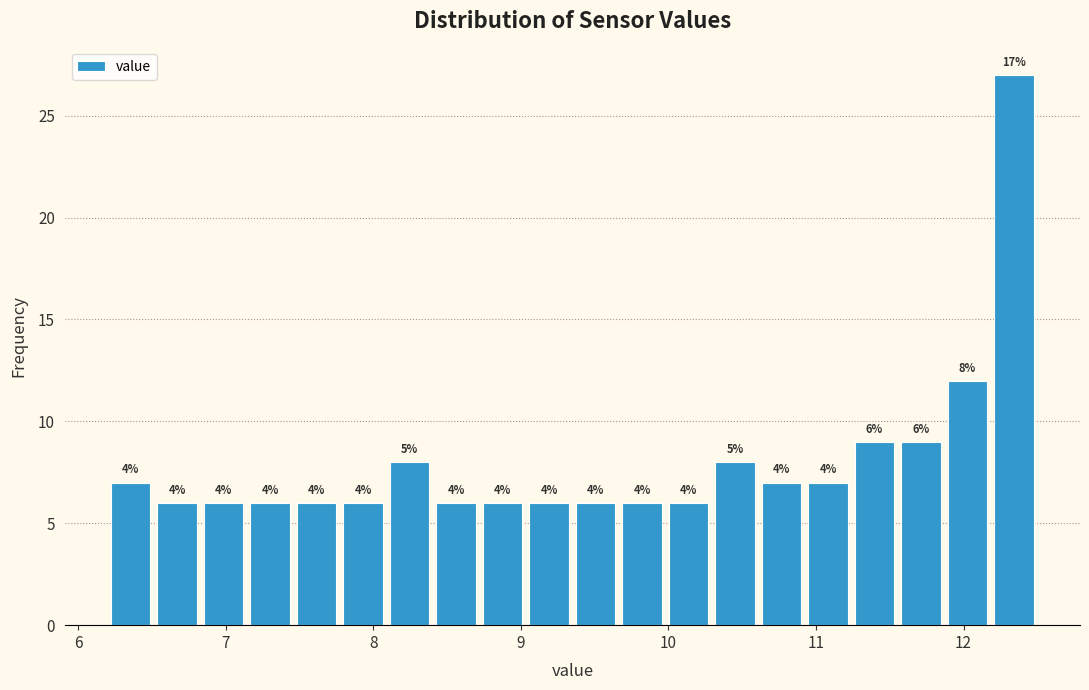

Read against the x-axis, roughly where is the centre of the tallest bar?

12.3